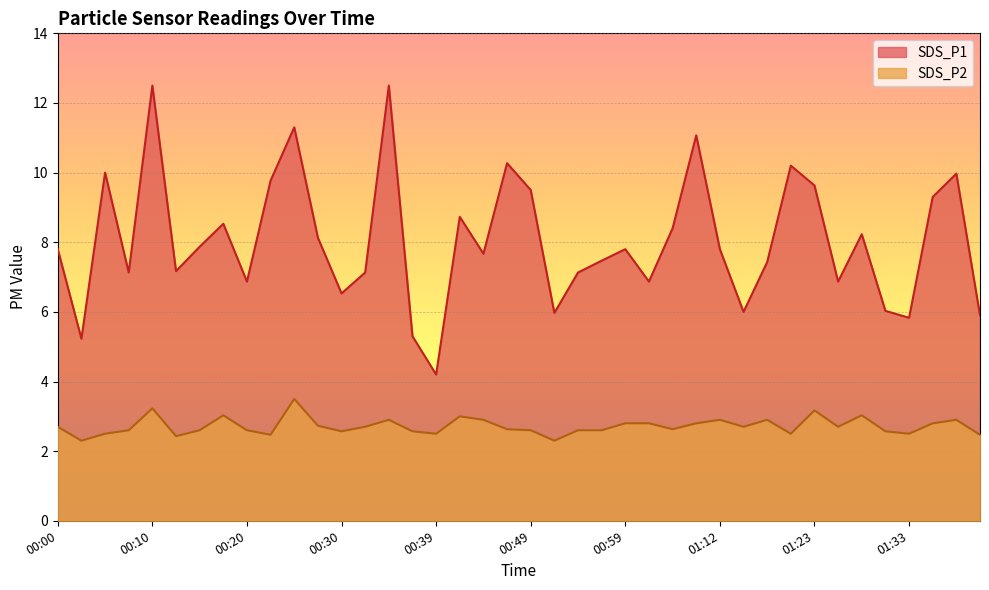

What is the highest value of the SDS_P1 series?

12.5